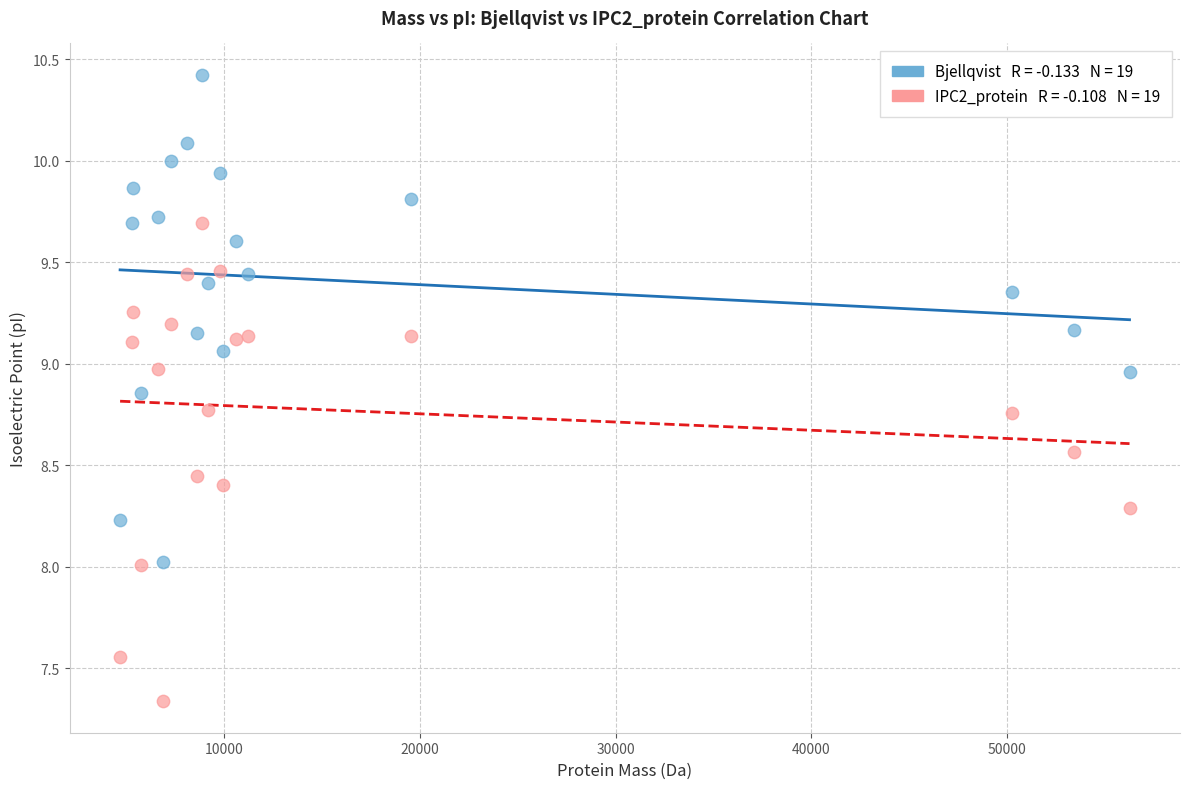

Across all data points, what is the range of Y values (max minus min)?

3.1